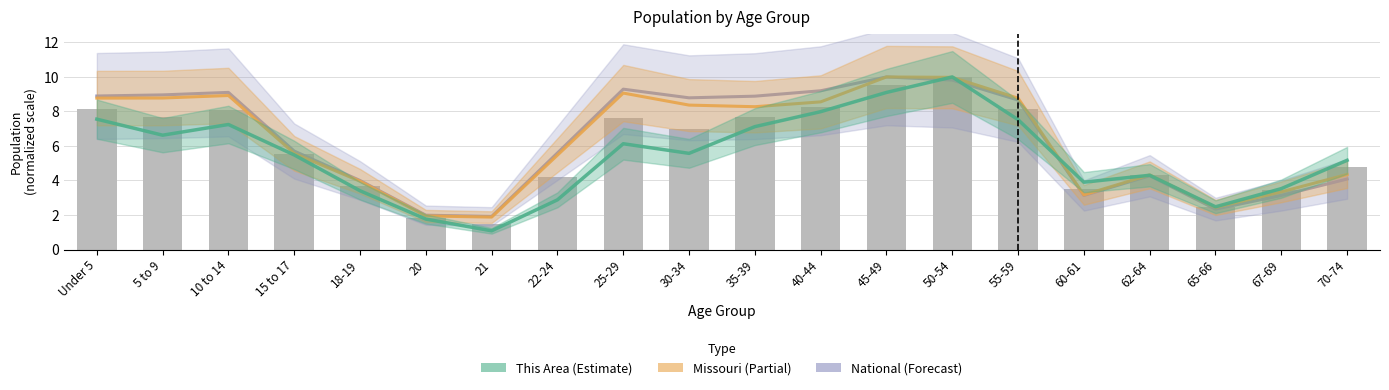

The Missouri series shows 10.0 at 50-54. True or false?

True